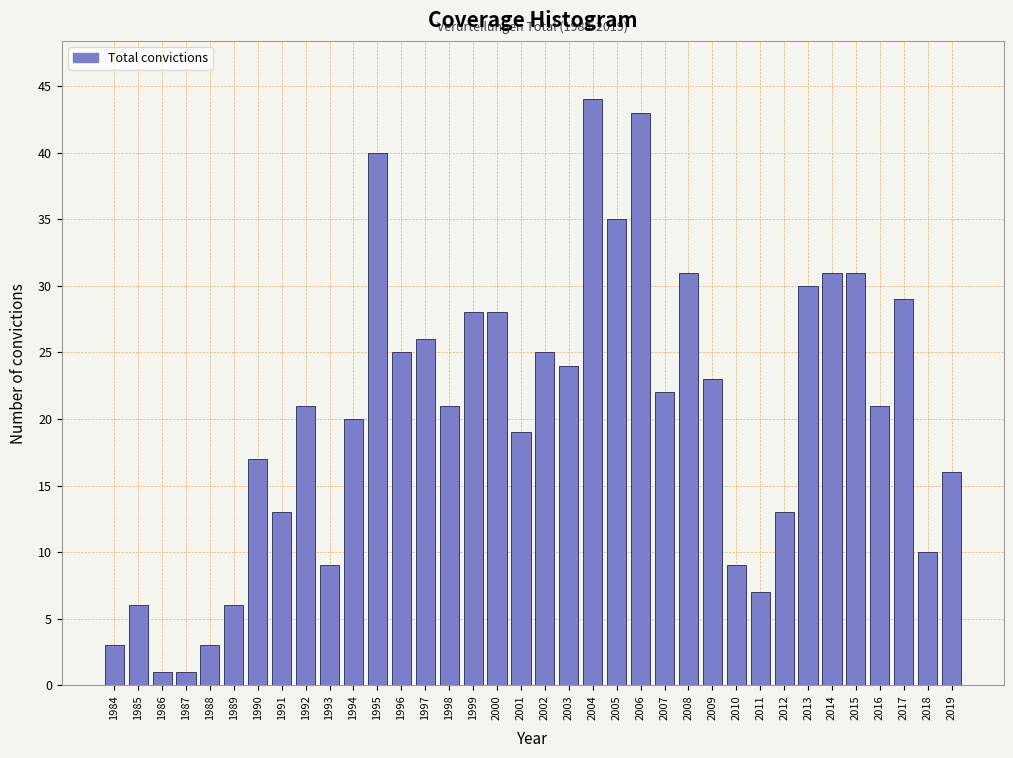

The chart shows a value of 1 at 1986. True or false?

True